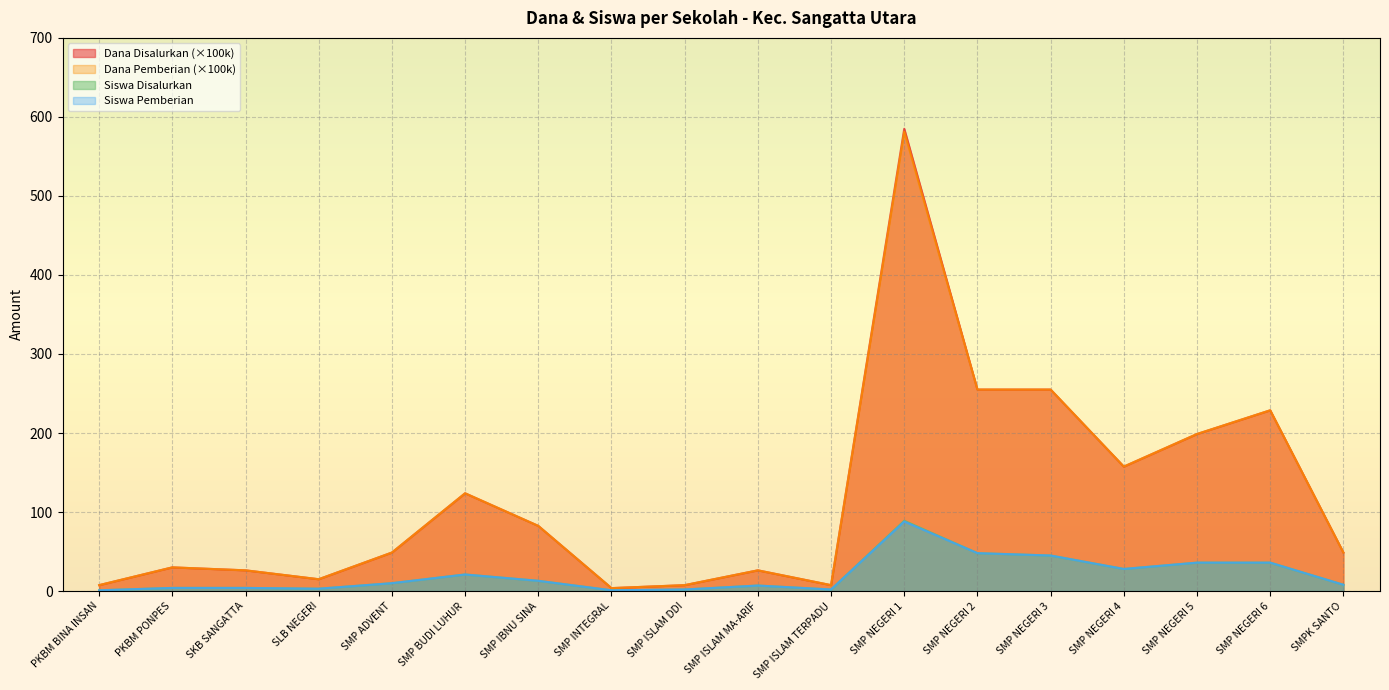

What is the sum of the Siswa Disalurkan values at PKBM PONPES and SMP ADVENT?

14.0